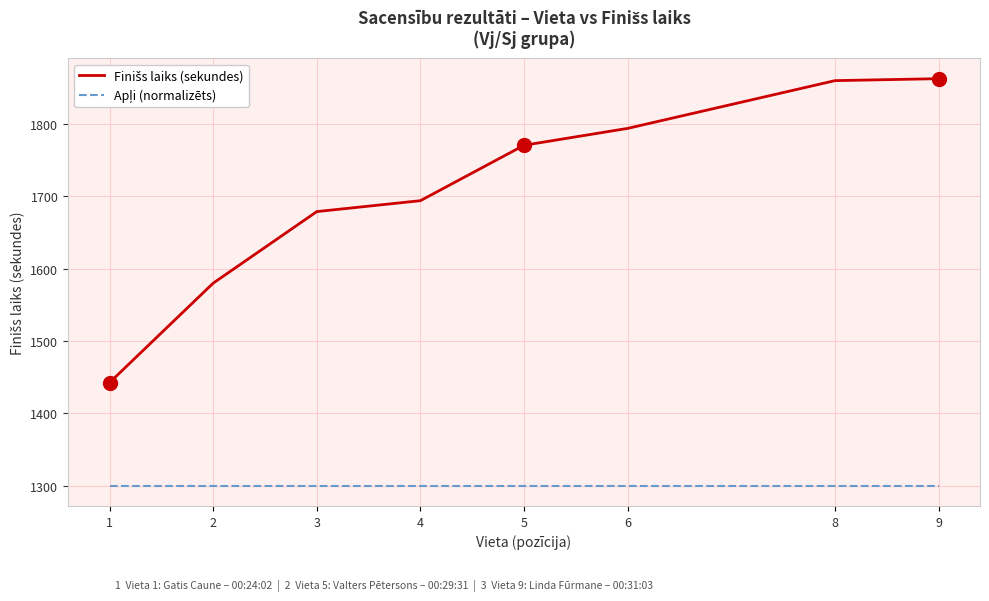

What is the maximum value shown in the chart?

1862.7